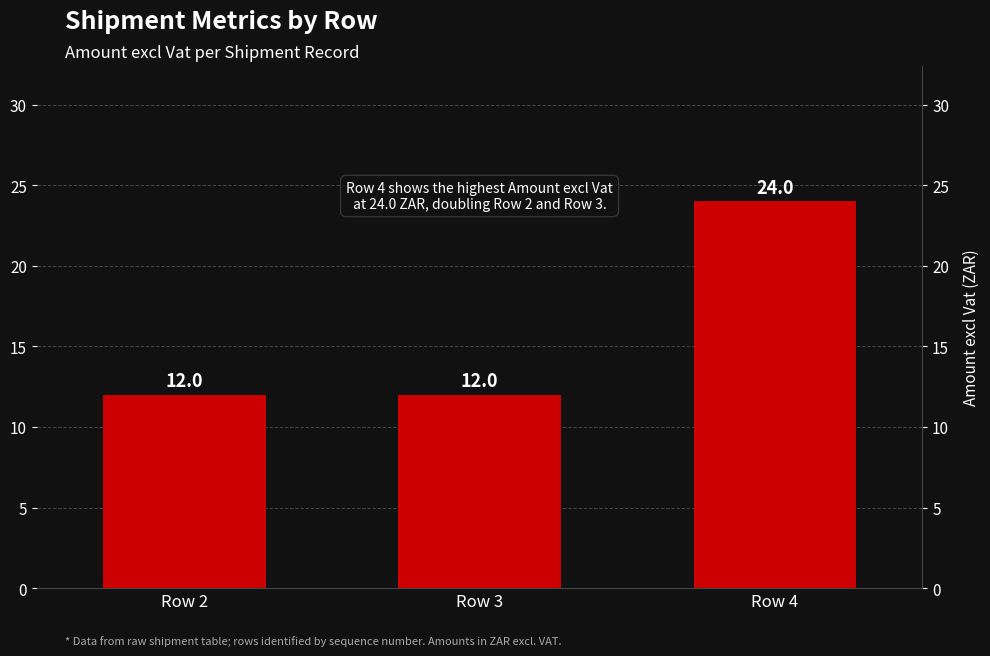

What is the value of the 2nd bar from the left?

12